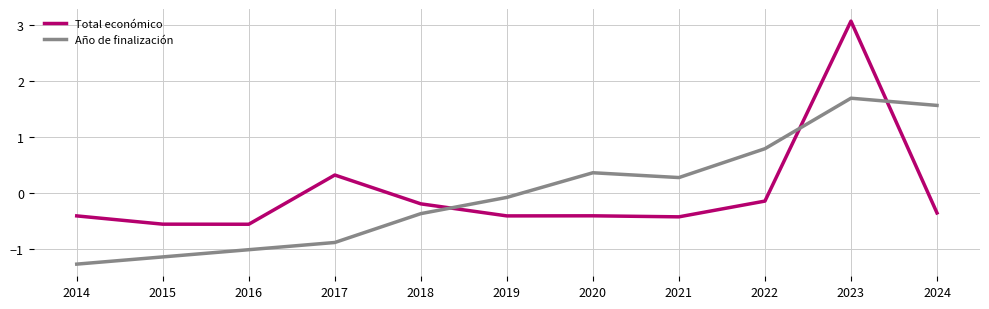

What are all the series names shown in the legend?

Total económico, Año de finalización